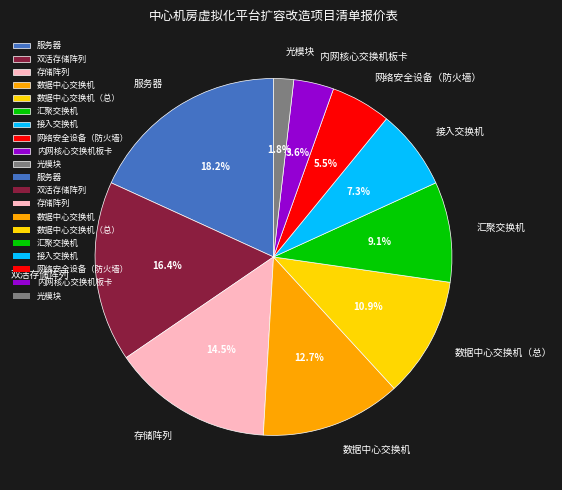

Count the number of slices in the pie.

10